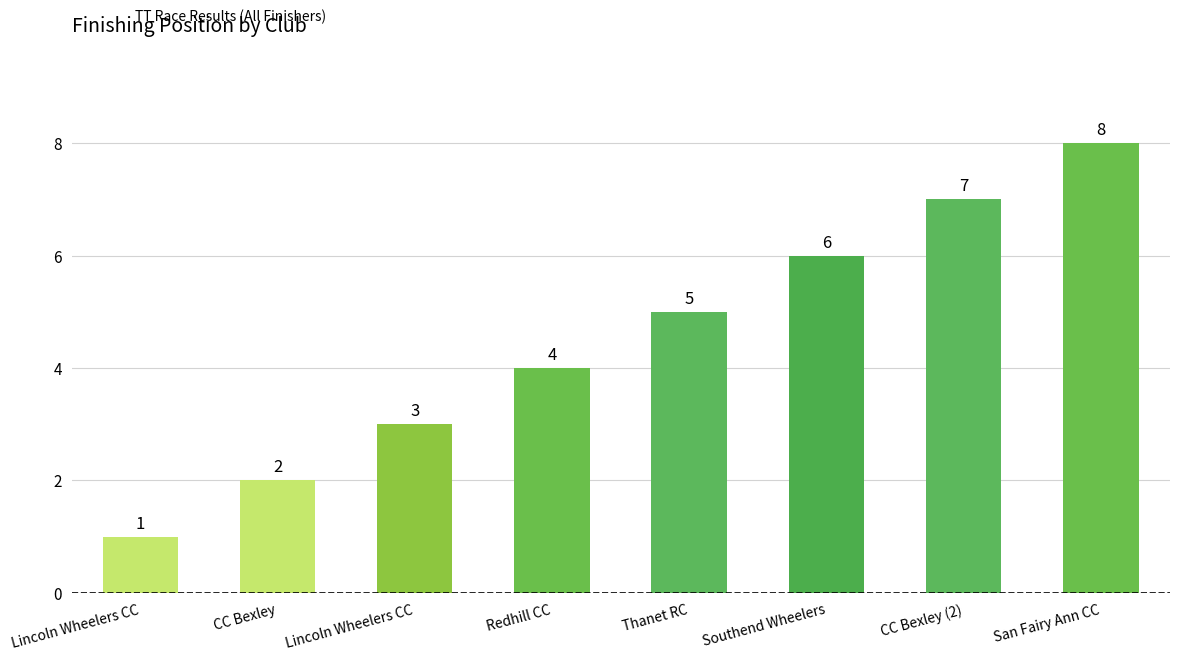

Reading right to left, transcribe all the data shown in this chart.

8	7	6	5	4	3	2	1